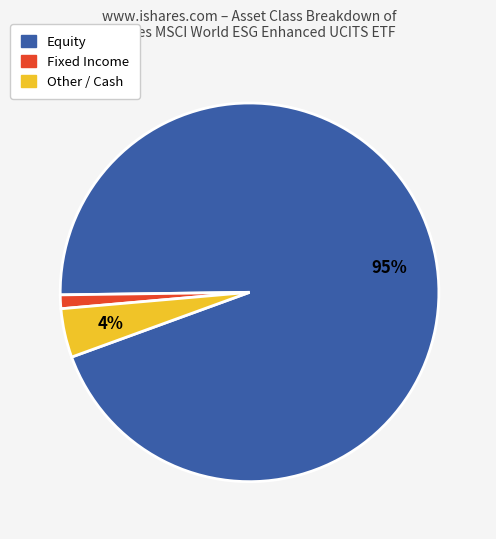

Is there a majority slice in this chart?

Yes